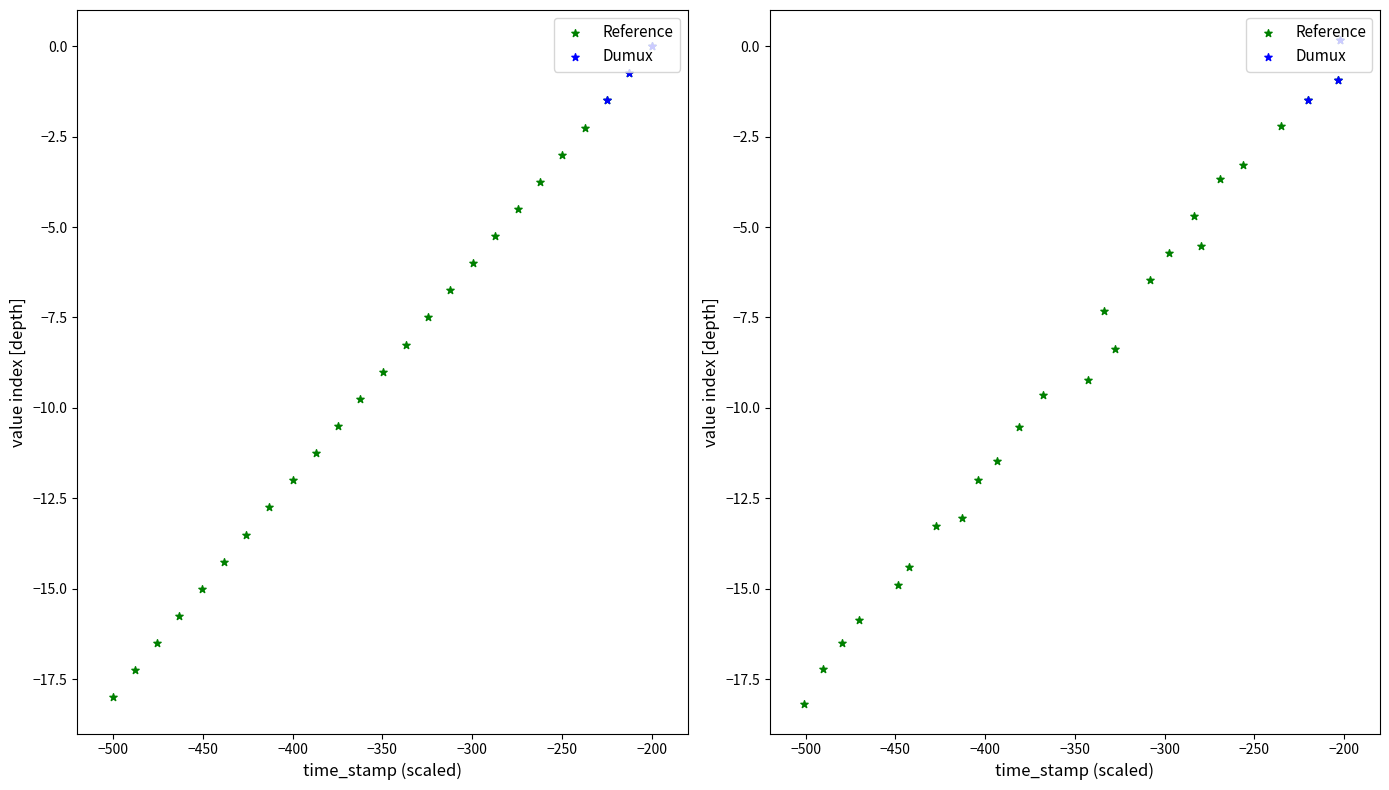

Between 1696498351 and 1664842703, which is larger?

1696498351